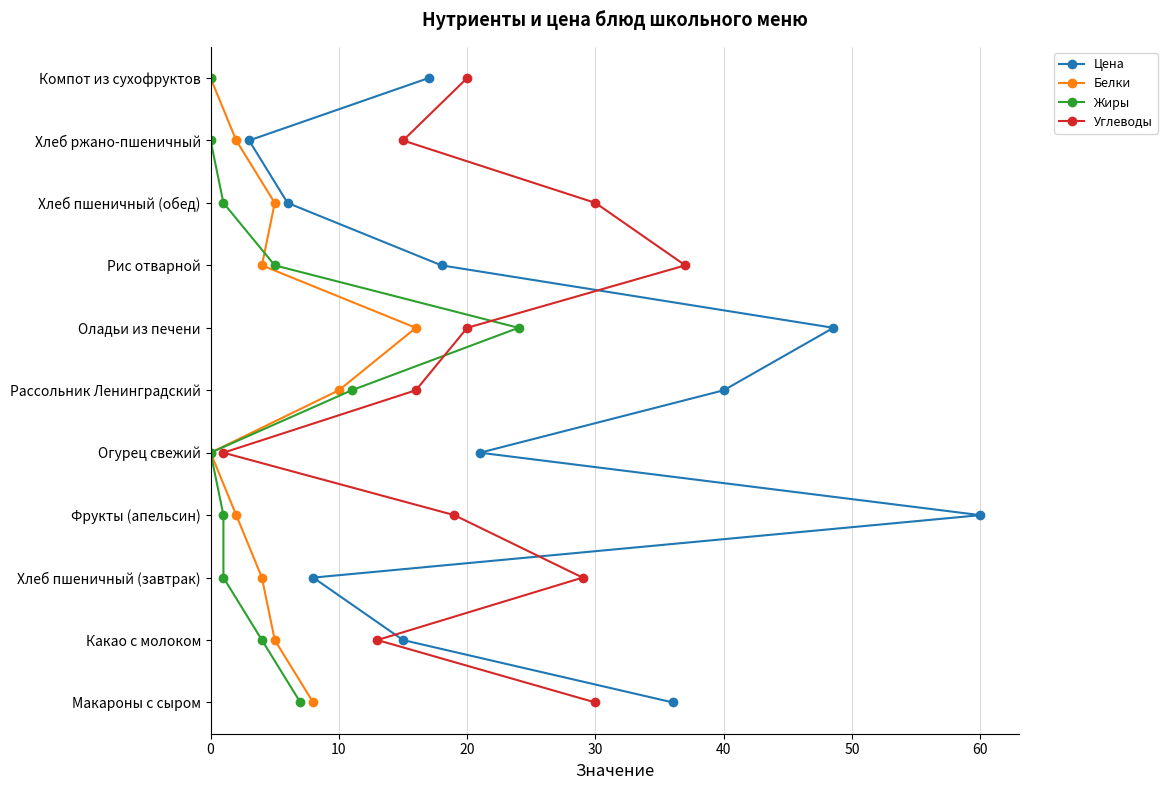

How many lines are shown in the chart?

4